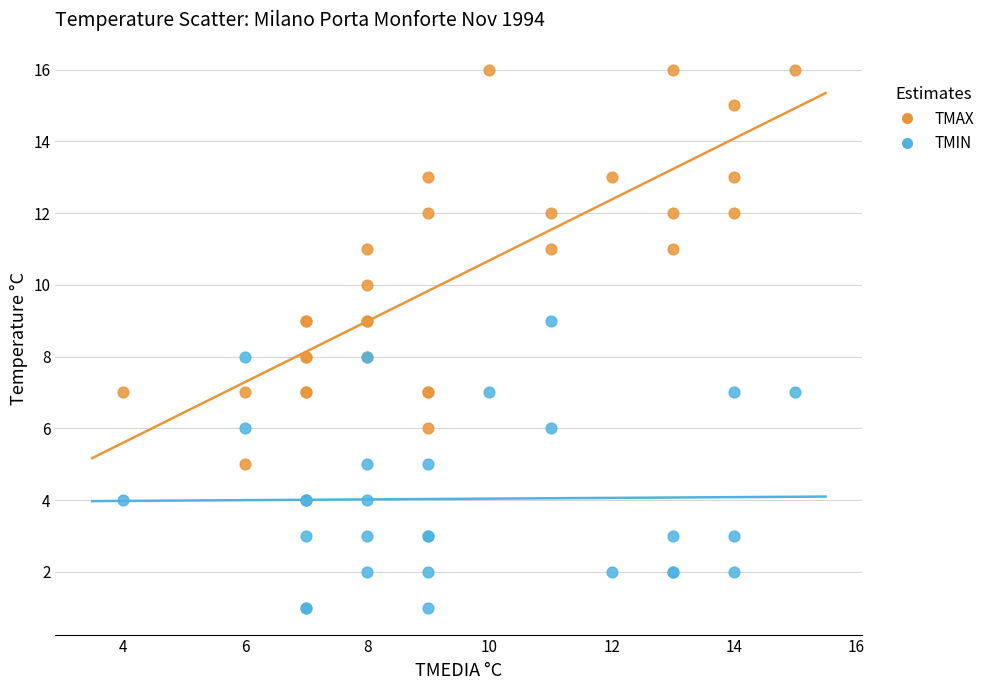

Which series reaches the maximum Y coordinate?

TMAX